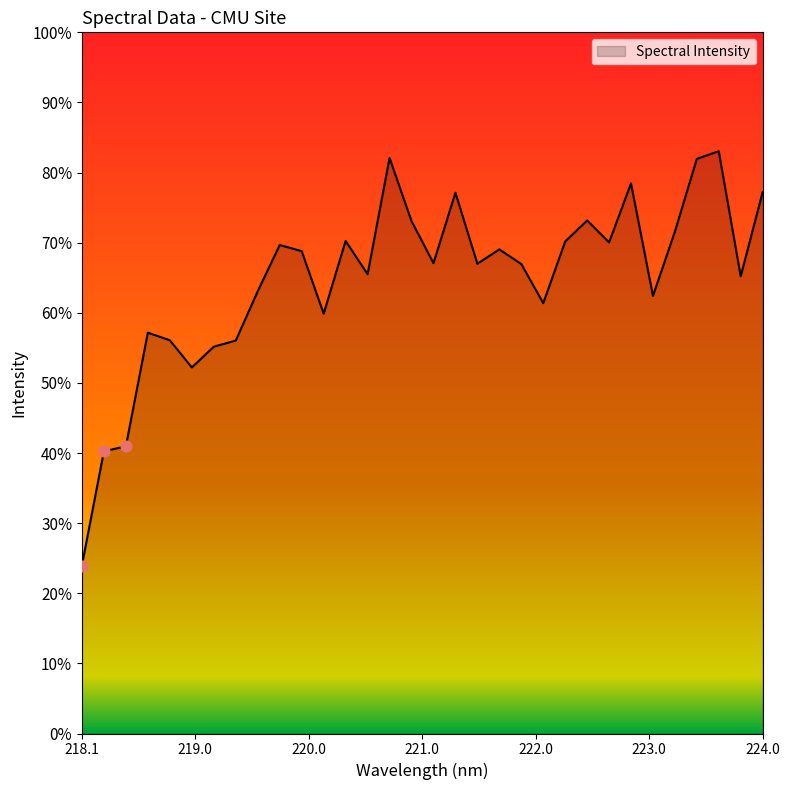

What is the maximum value shown in the chart?

83.0